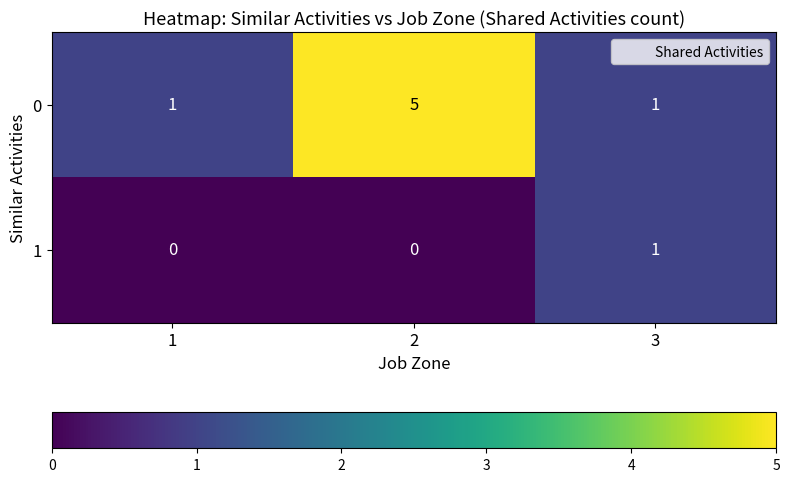

How many series are shown in this chart?

2